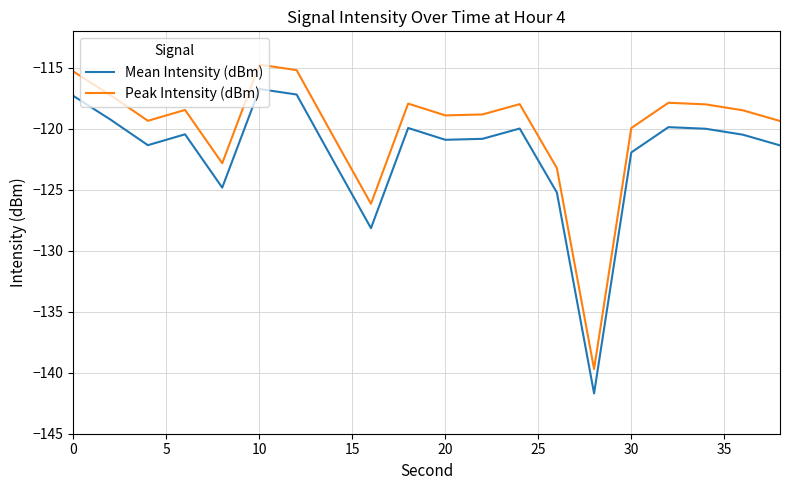

What is the maximum value shown in the chart?

-114.7